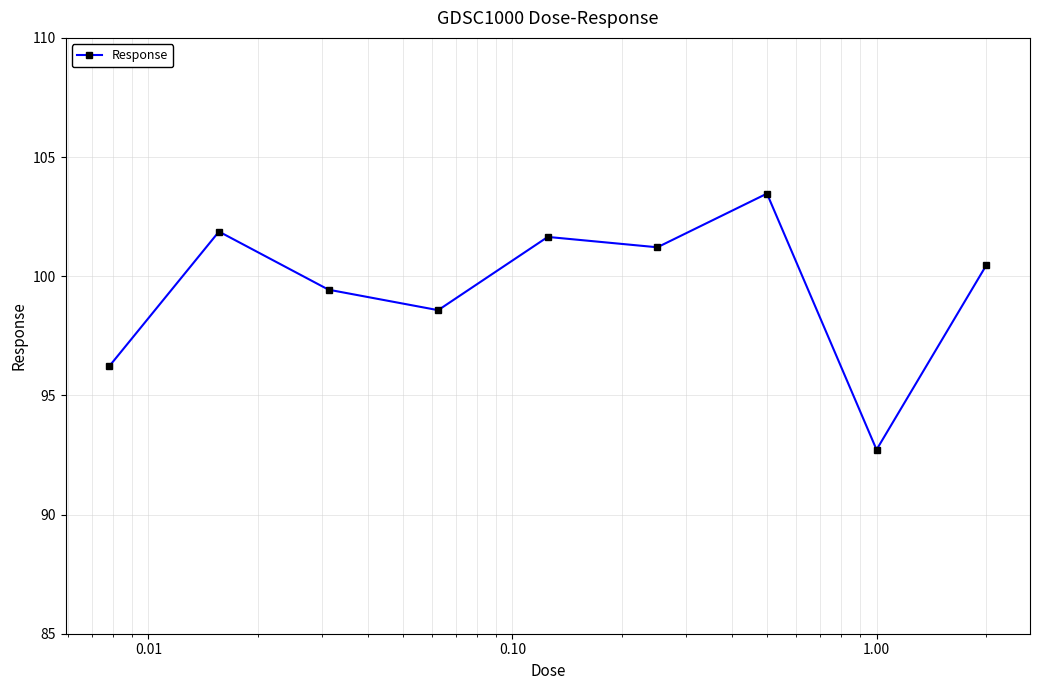

True or false: there are more than 0 points higher than both neighbors.

True